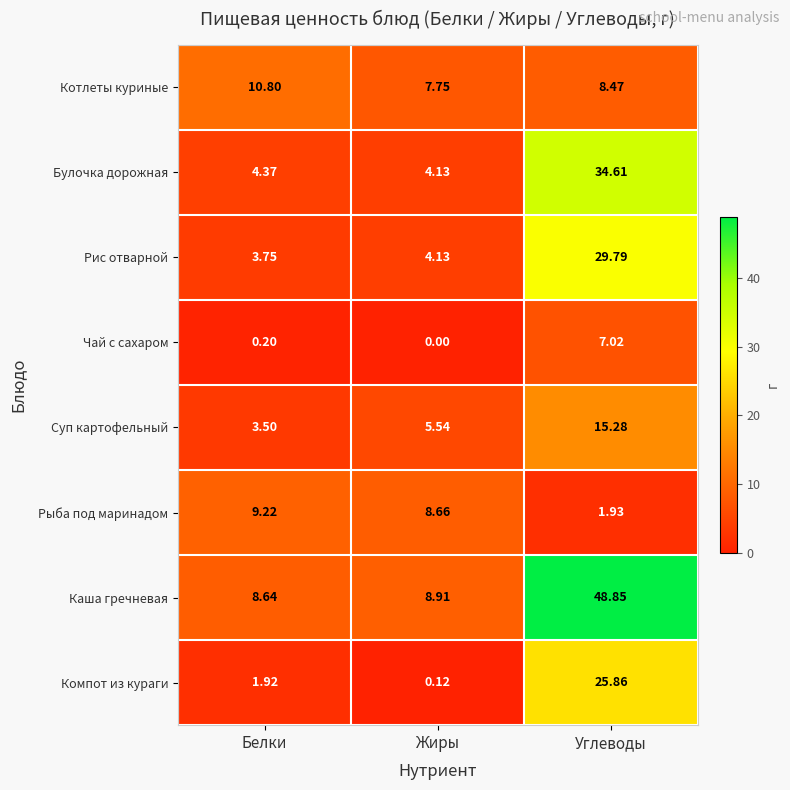

Rank the series at Углеводы from lowest to highest value.

Рыба под маринадом, Чай с сахаром, Котлеты куриные, Суп картофельный, Компот из кураги, Рис отварной, Булочка дорожная, Каша гречневая